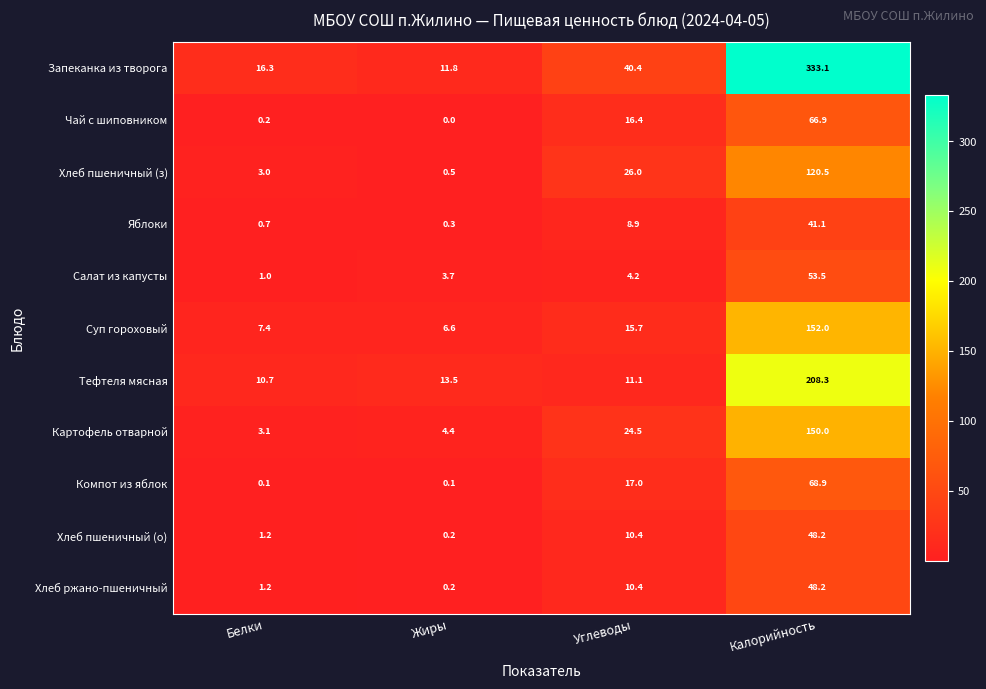

What is the difference between the Хлеб ржано-пшеничный values at Жиры and Углеводы?

10.2